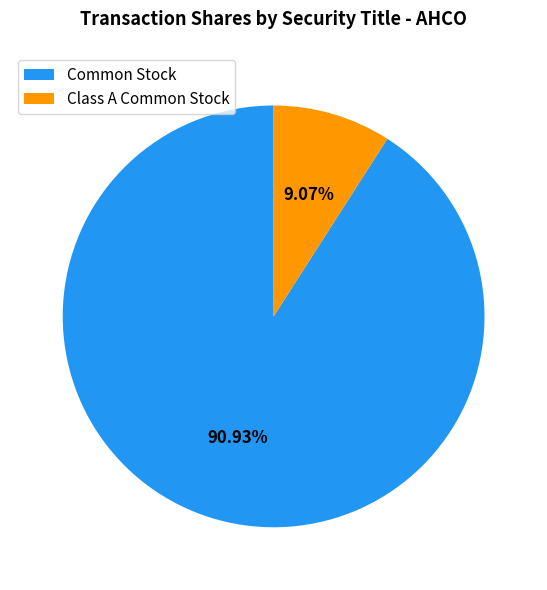

Does any single category account for the majority?

Yes